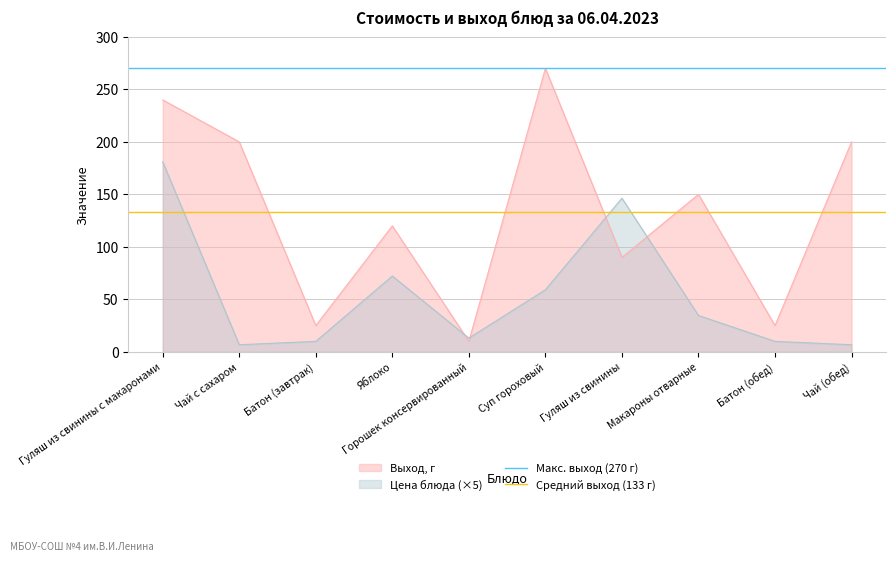

Which category has the lowest value in the Макс. выход (270 г) series?

Гуляш из свинины с макаронами